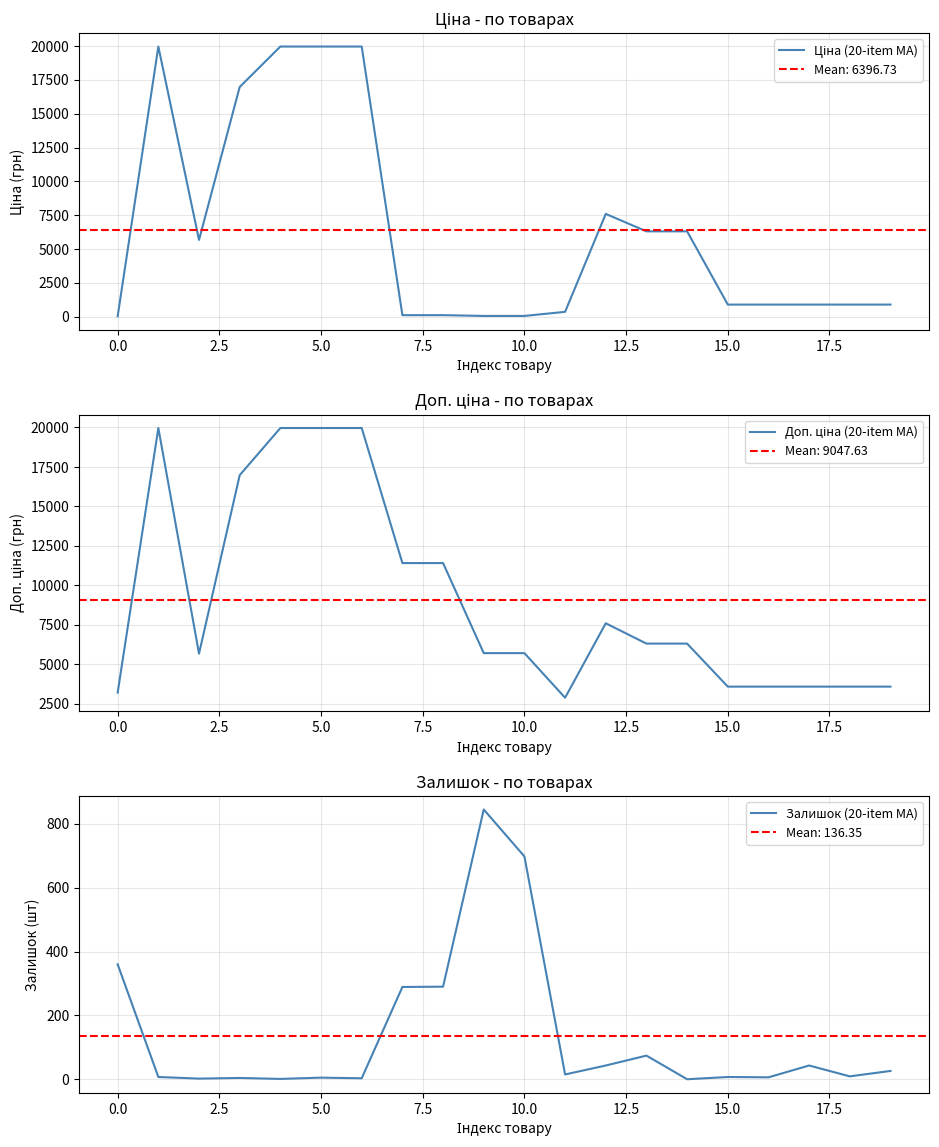

List the series in order of their overall mean, lowest first.

Залишок (20-item MA), Ціна (20-item MA), Доп. ціна (20-item MA)